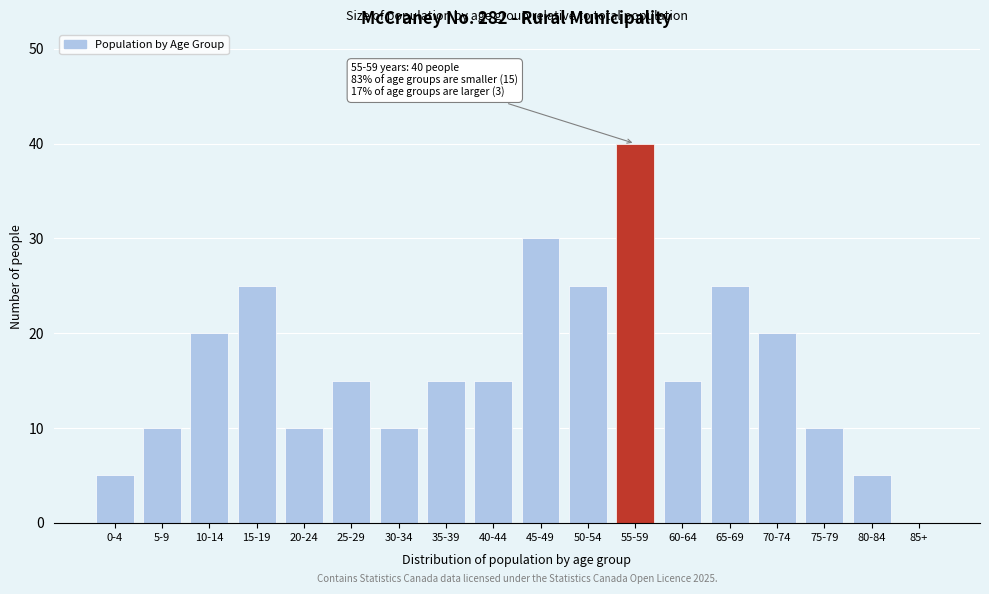

Reading left to right, list all the values displayed in this chart.

0-4=5	5-9=10	10-14=20	15-19=25	20-24=10	25-29=15	30-34=10	35-39=15	40-44=15	45-49=30	50-54=25	55-59=40	60-64=15	65-69=25	70-74=20	75-79=10	80-84=5	85+=0